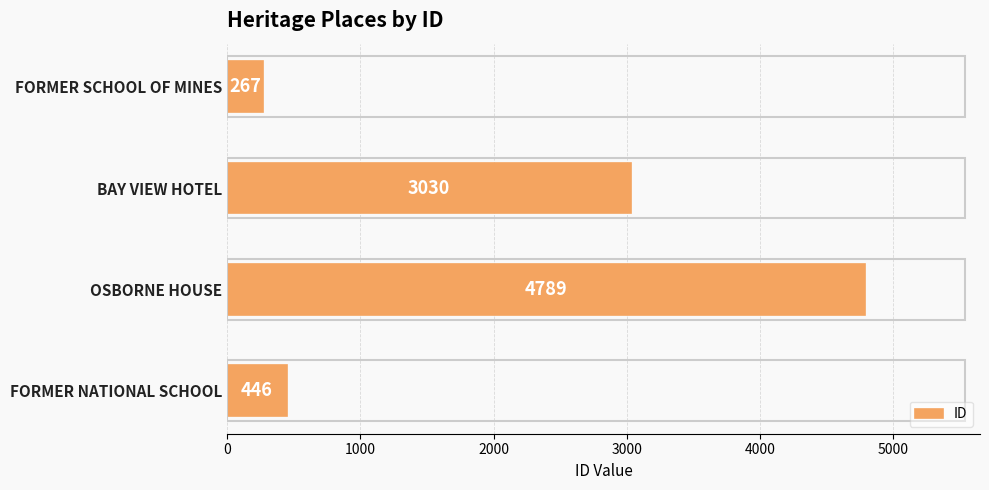

What is the change in value from BAY VIEW HOTEL to FORMER SCHOOL OF MINES?

-2763